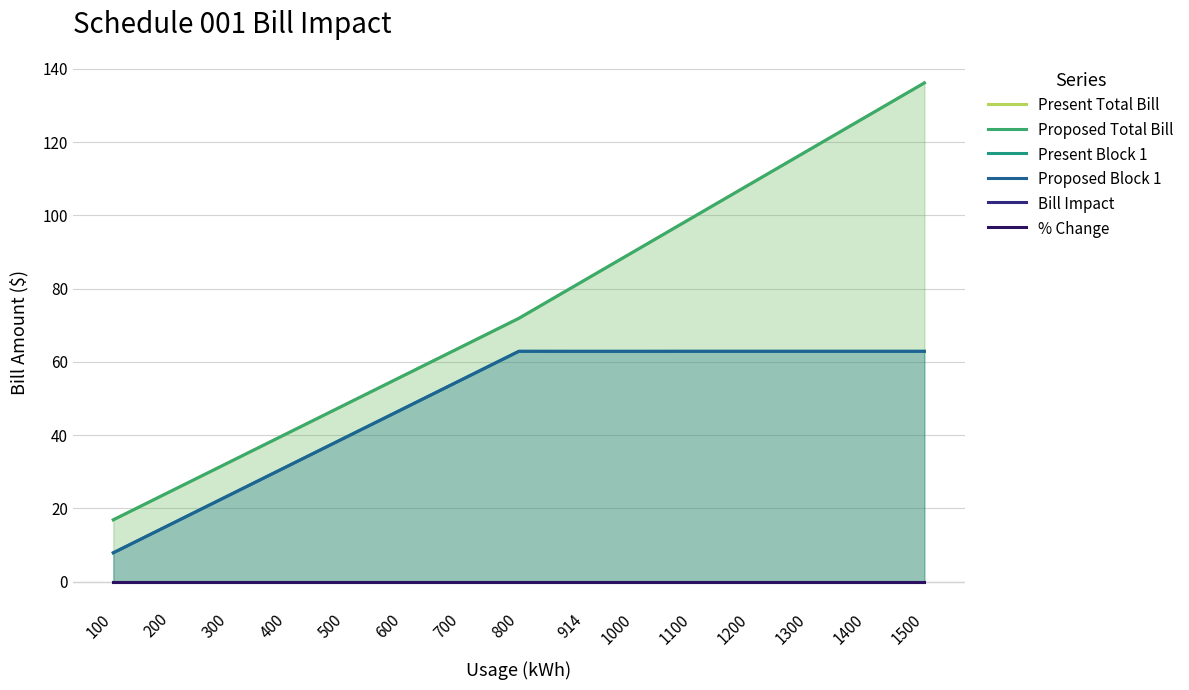

What are all the series names shown in the legend?

Present Total Bill, Proposed Total Bill, Present Block 1, Proposed Block 1, Bill Impact, % Change